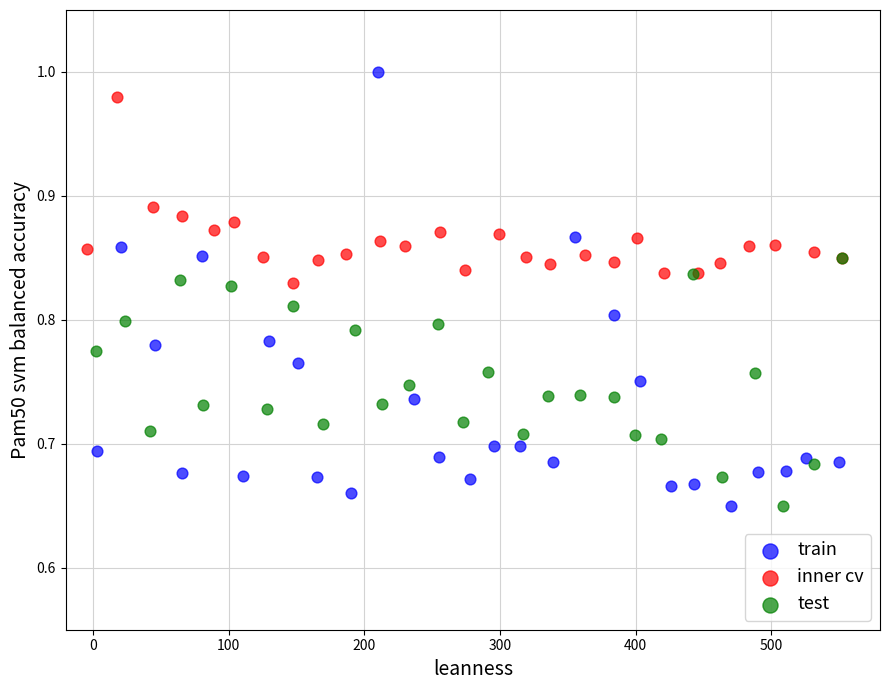

Which series has the largest Y range (max minus min)?

train